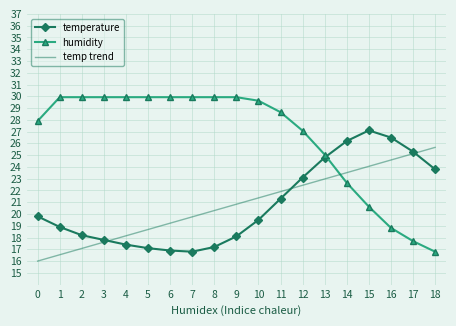

In temperature, how many points are lower than both neighbors (excluding endpoints)?

1